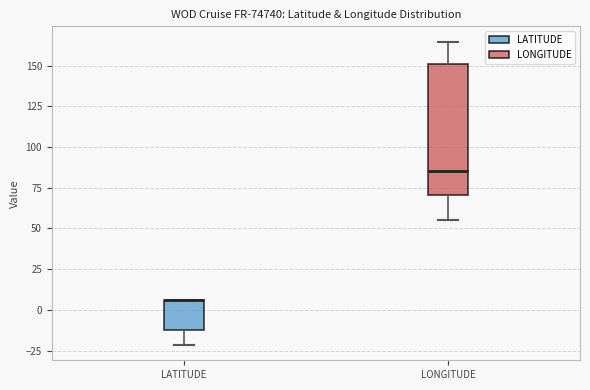

Where is the lower edge of the box for LATITUDE on the y-axis? The values are not printed on the chart, so give them approximately, as read against the axis.

-15